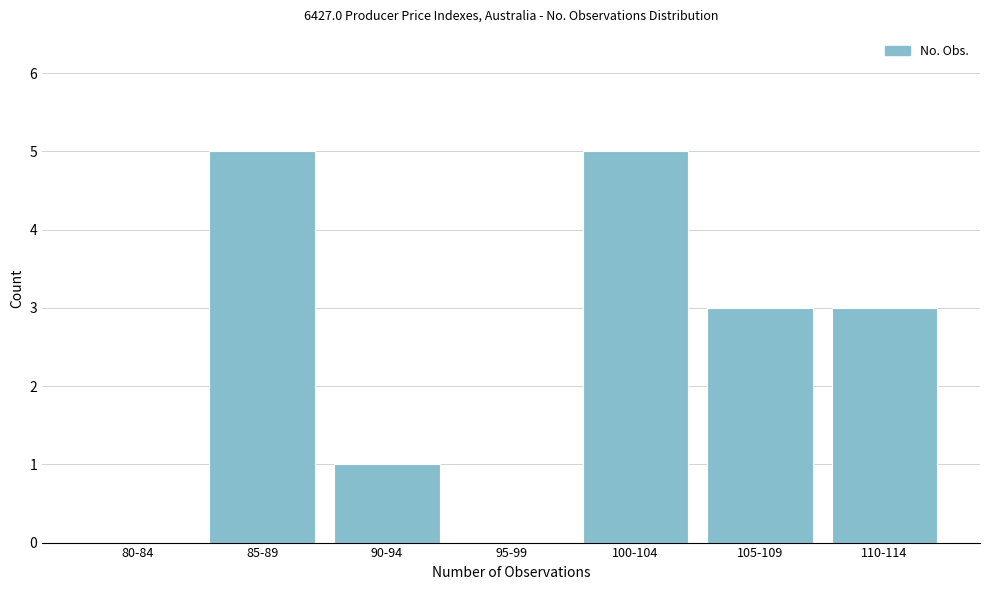

Reading left to right, list all the values displayed in this chart.

80-84=0	85-89=5	90-94=1	95-99=0	100-104=5	105-109=3	110-114=3